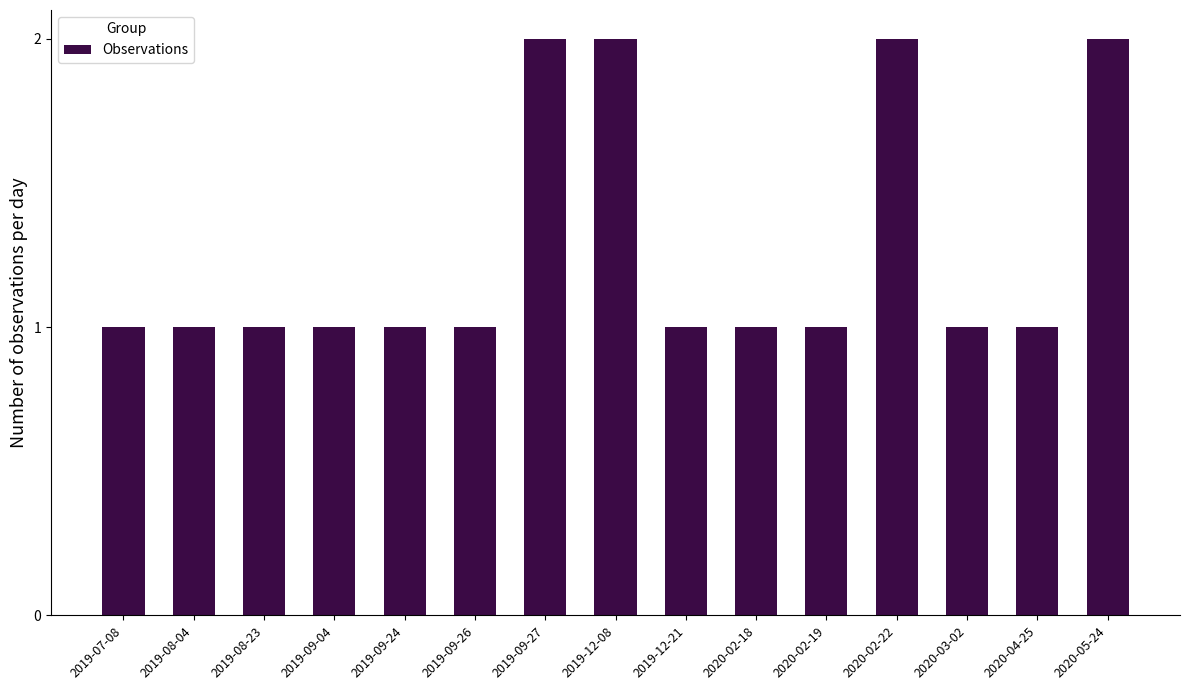

The chart shows a value of 1 at 2019-09-26. True or false?

True